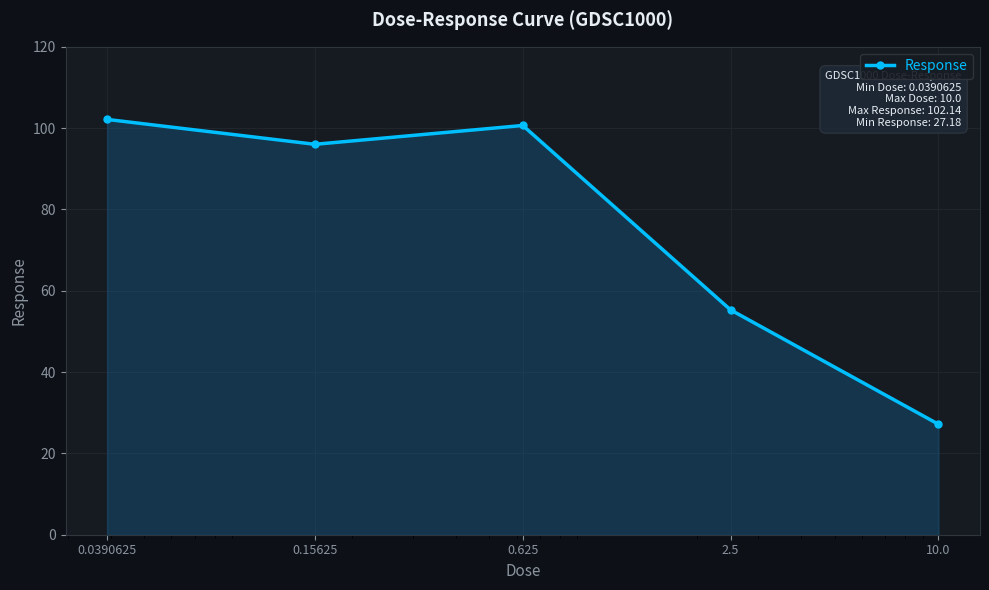

What is the value of the 2nd point from the left?

96.0